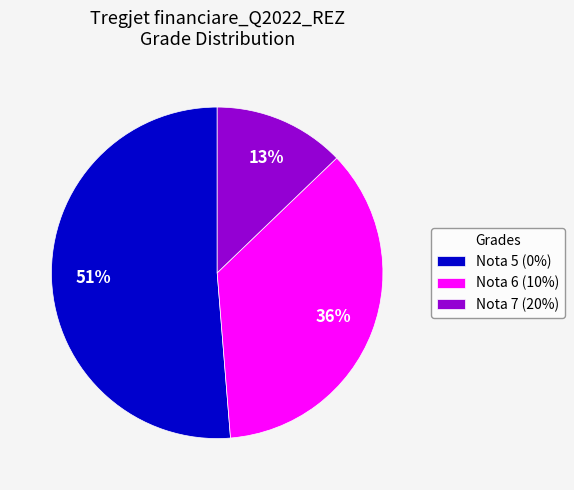

To the nearest percent, what portion does Nota 6 (10%) represent?

36%